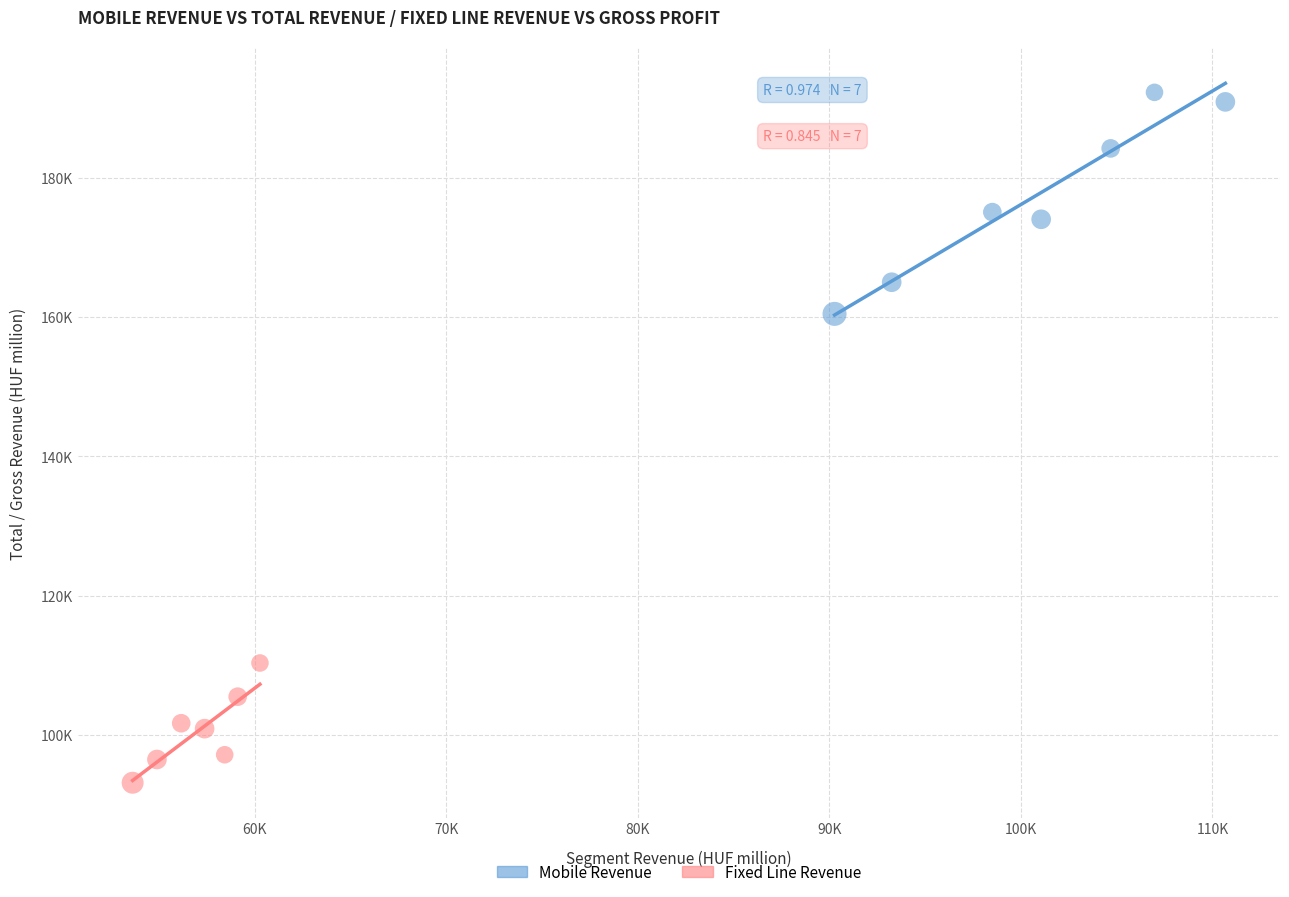

What are all the series names shown in the legend?

Mobile Revenue, Fixed Line Revenue